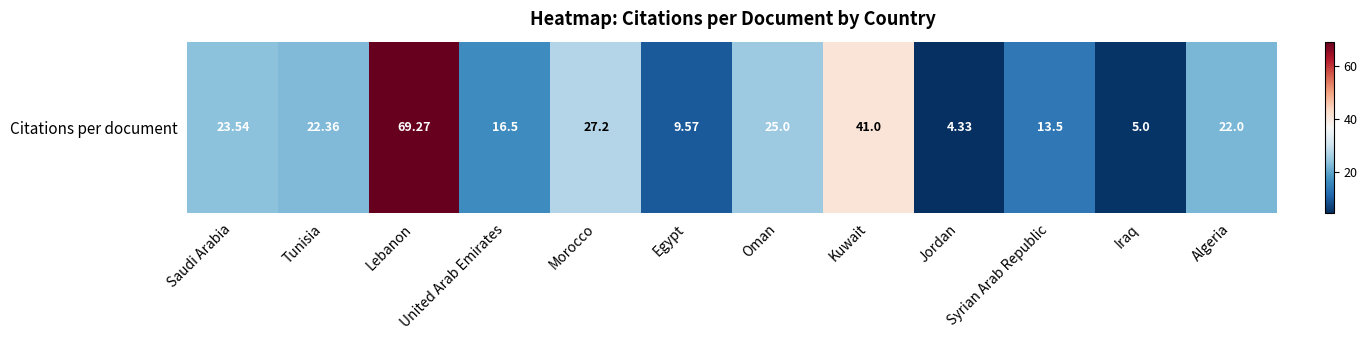

List the labels in order of value, largest first.

Lebanon, Kuwait, Morocco, Oman, Saudi Arabia, Tunisia, Algeria, United Arab Emirates, Syrian Arab Republic, Egypt, Iraq, Jordan